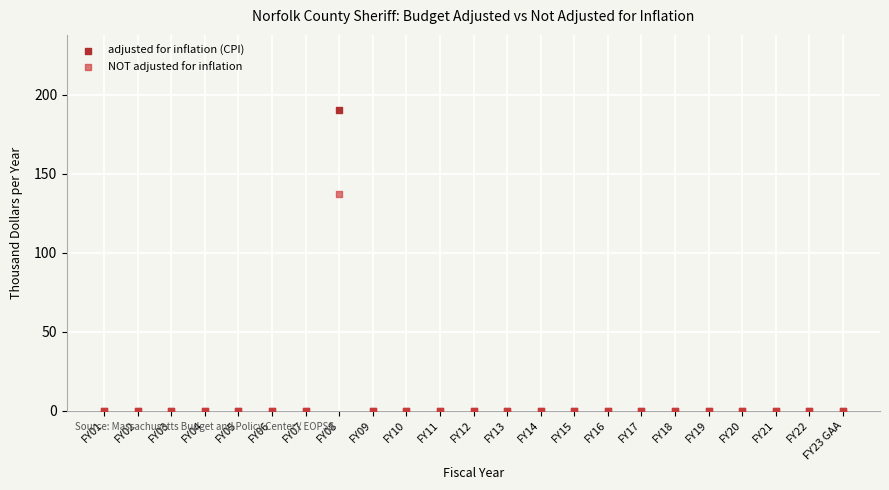

Which series has the widest spread of Y values?

adjusted for inflation (CPI)